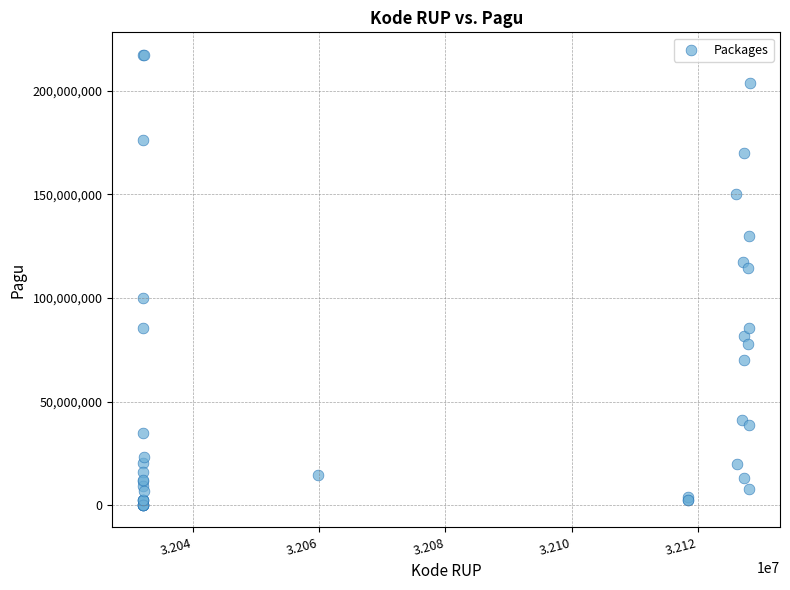

What Y value in the scatter plot is closest to 108830000?

114296000